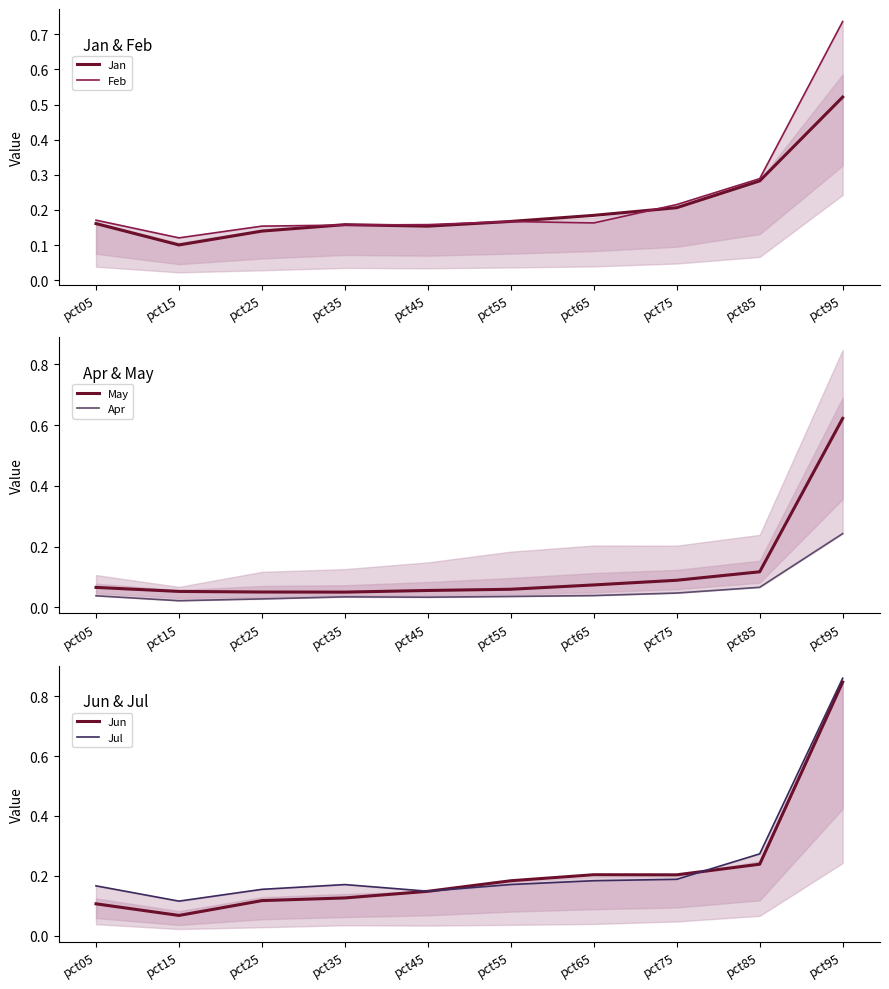

Between pct75 and pct15, which is larger?

pct75